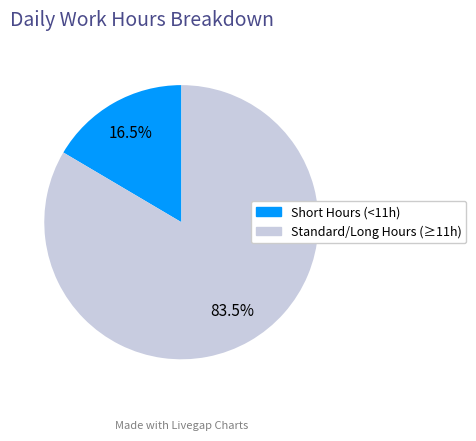

How many slices are in this pie chart?

2